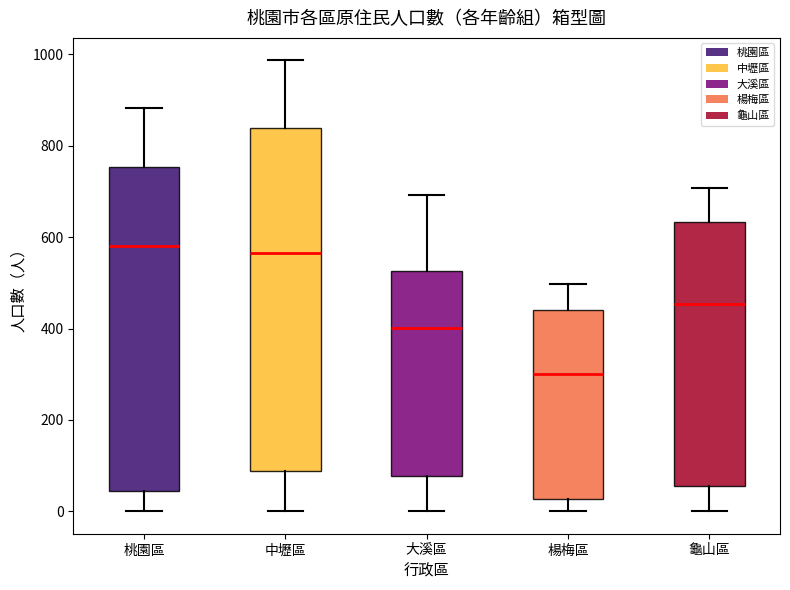

Comparing the boxes themselves (not the whiskers), which one is the tallest?

中壢區